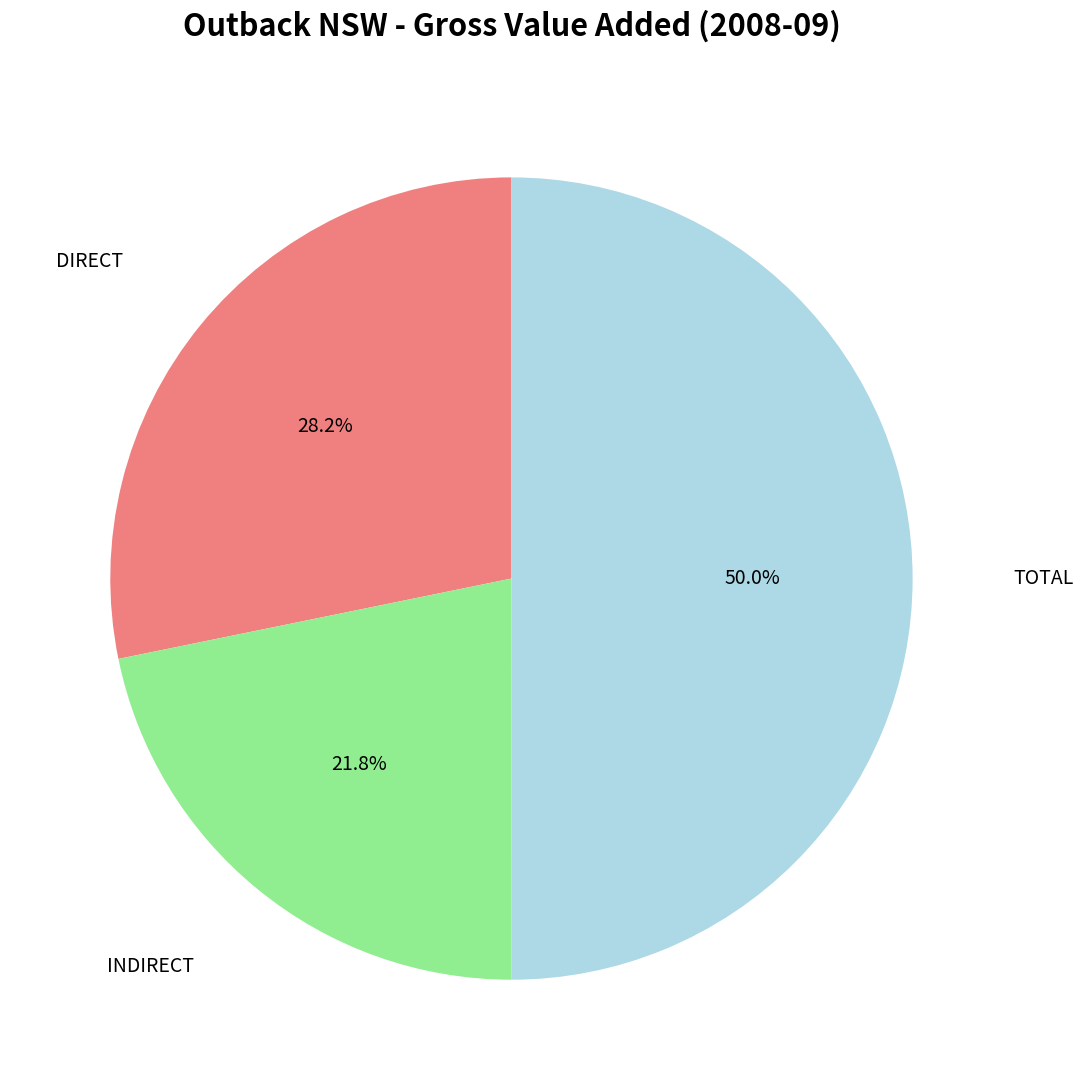

To the nearest percent, what portion does DIRECT represent?

28%